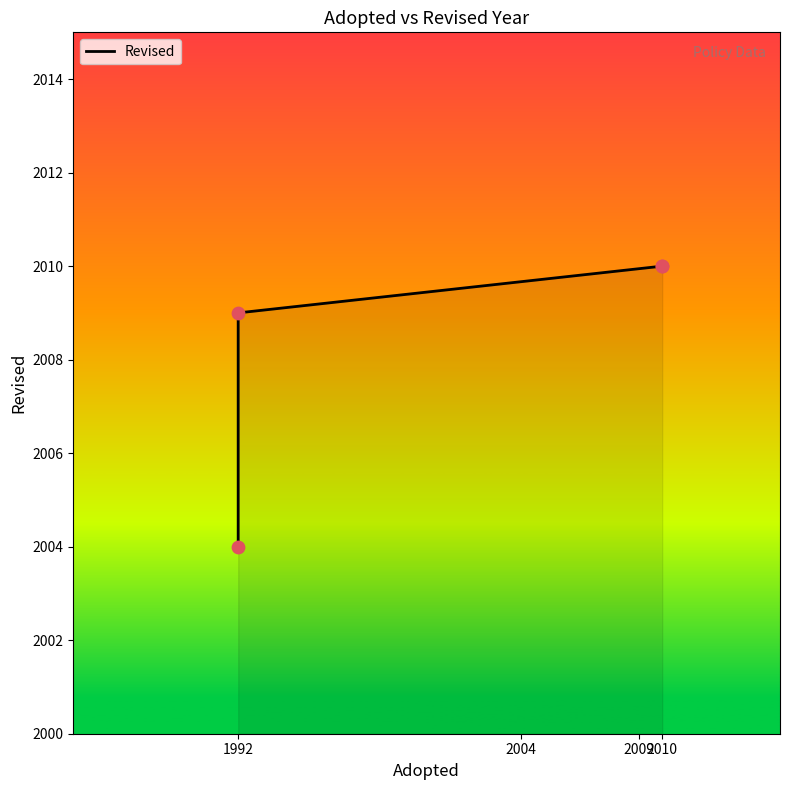

What is the change in value from 1992 to 2010?

+6